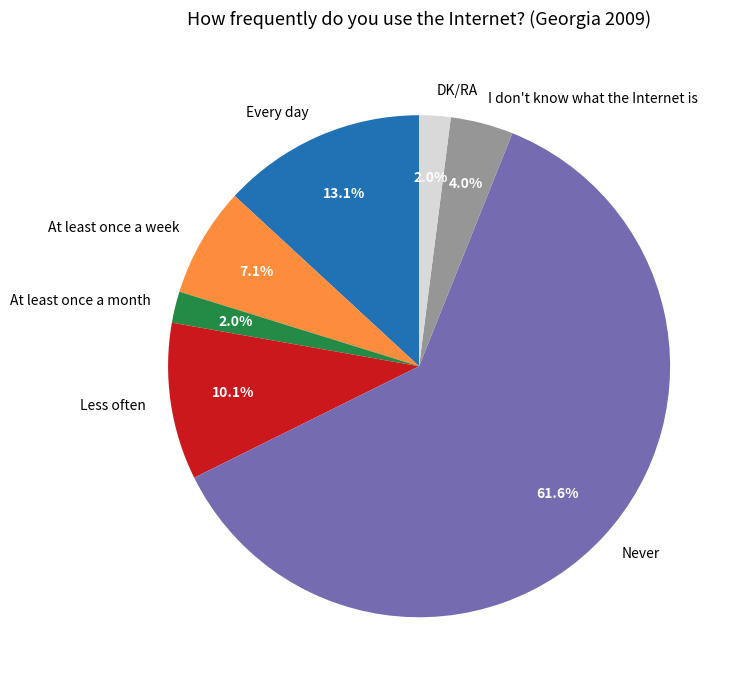

Is there any slice that represents more than half of the pie?

Yes